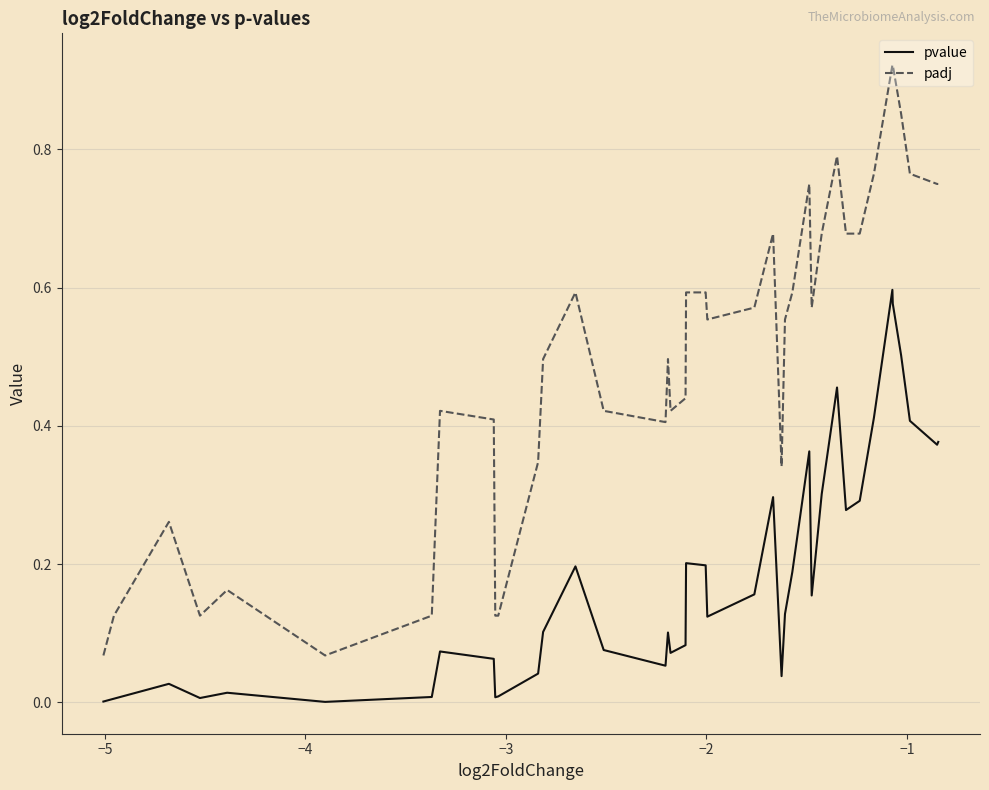

True or false: padj and pvalue intersect in this chart.

False